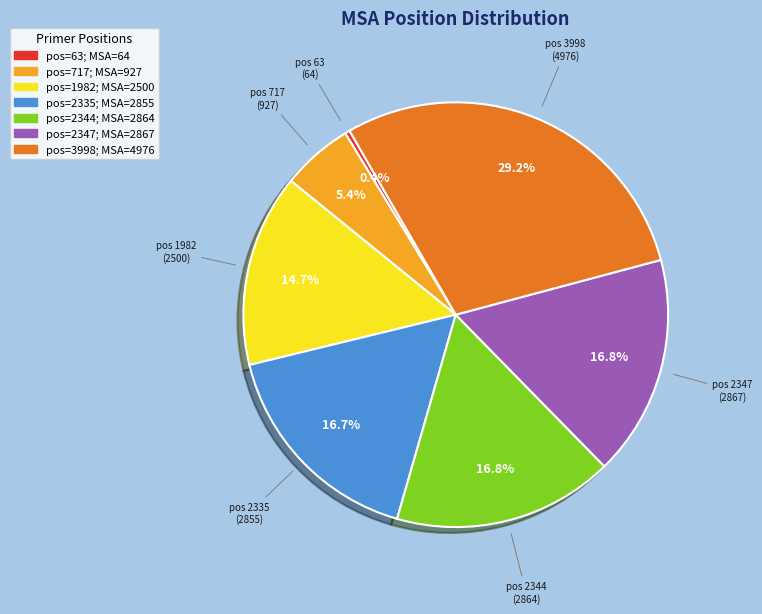

Is there a majority slice in this chart?

No